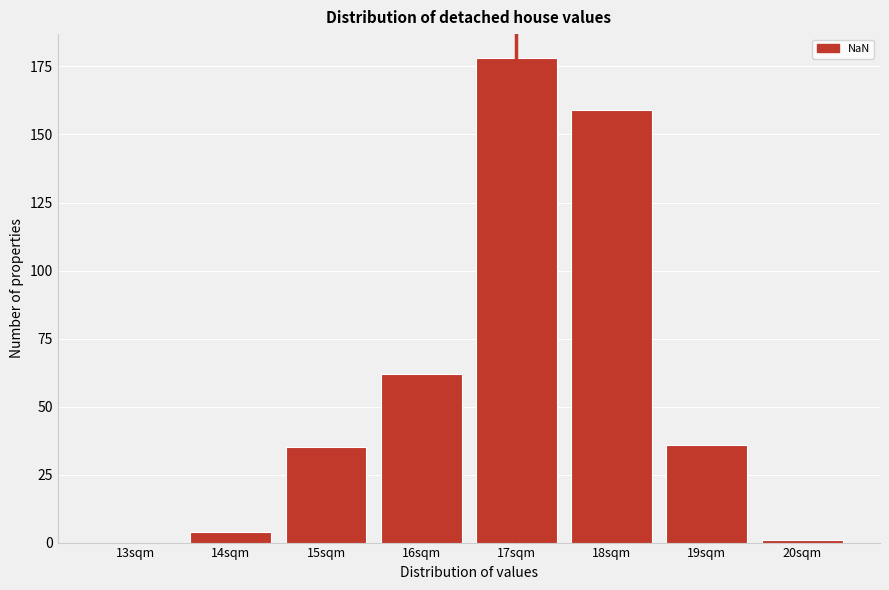

Reading left to right, list all the values displayed in this chart.

13sqm=0	14sqm=4	15sqm=35	16sqm=62	17sqm=178	18sqm=159	19sqm=36	20sqm=1